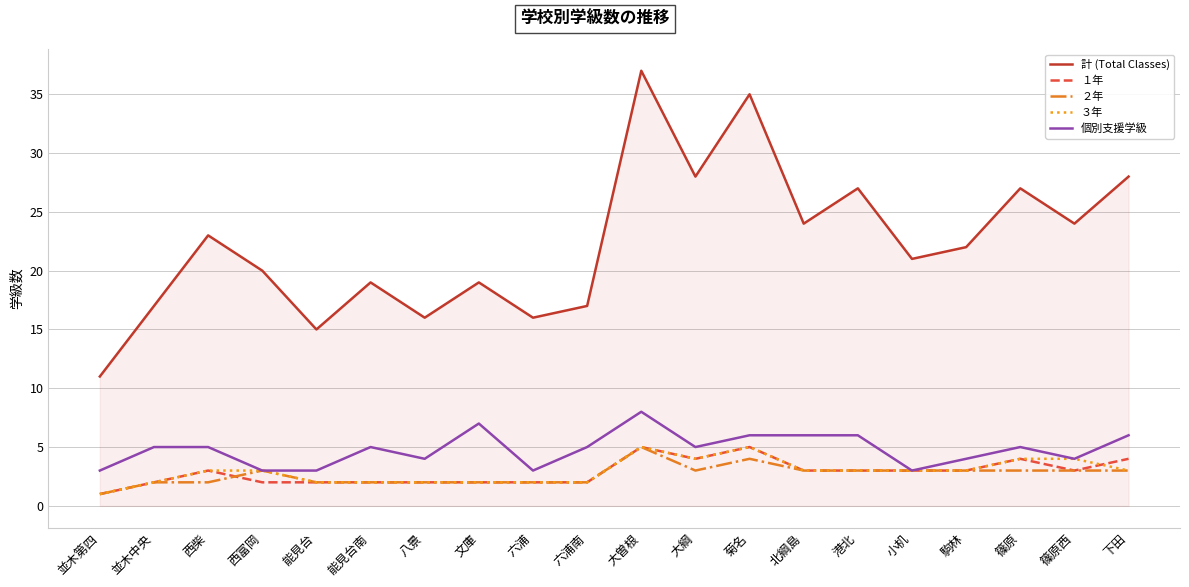

True or false: １年 and 計 (Total Classes) intersect in this chart.

False